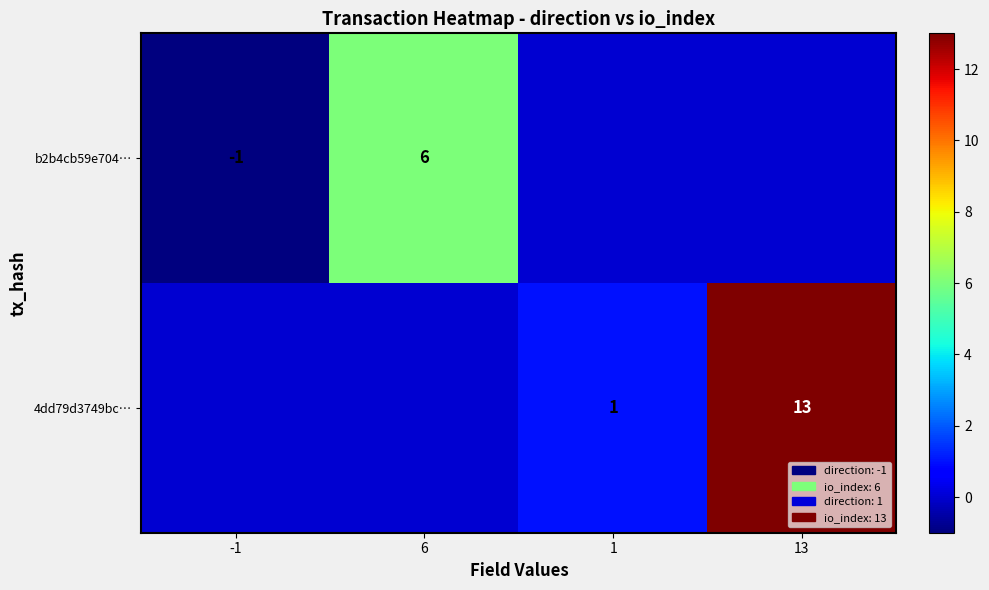

True or false: b2b4cb59e704… has a value of -2 at -1.

False